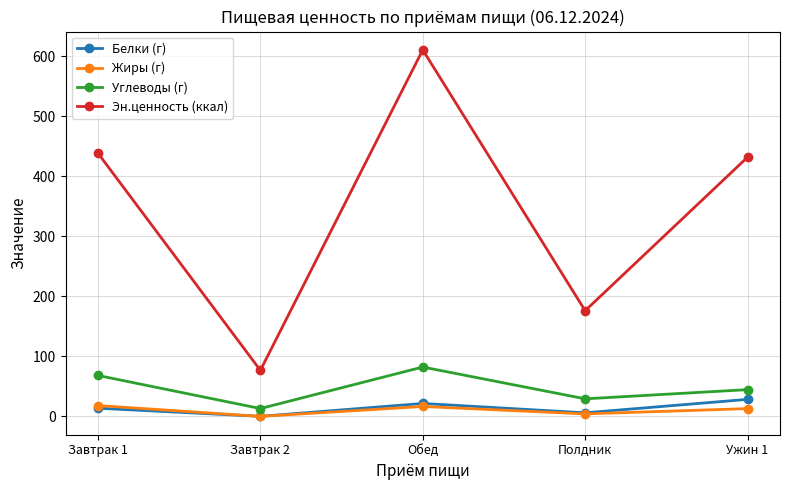

True or false: Эн.ценность (ккал) and Белки (г) cross at least once.

False